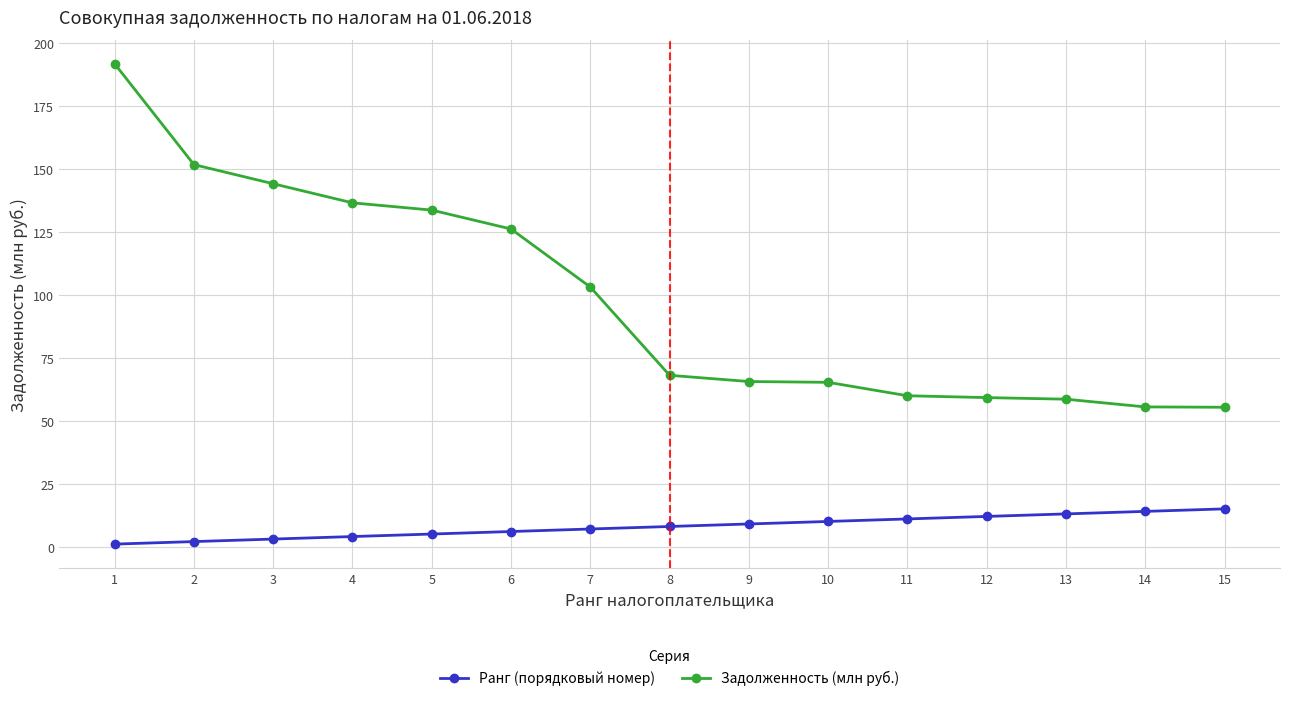

Between 1 and 12, which series saw the biggest shift?

Задолженность (млн руб.)